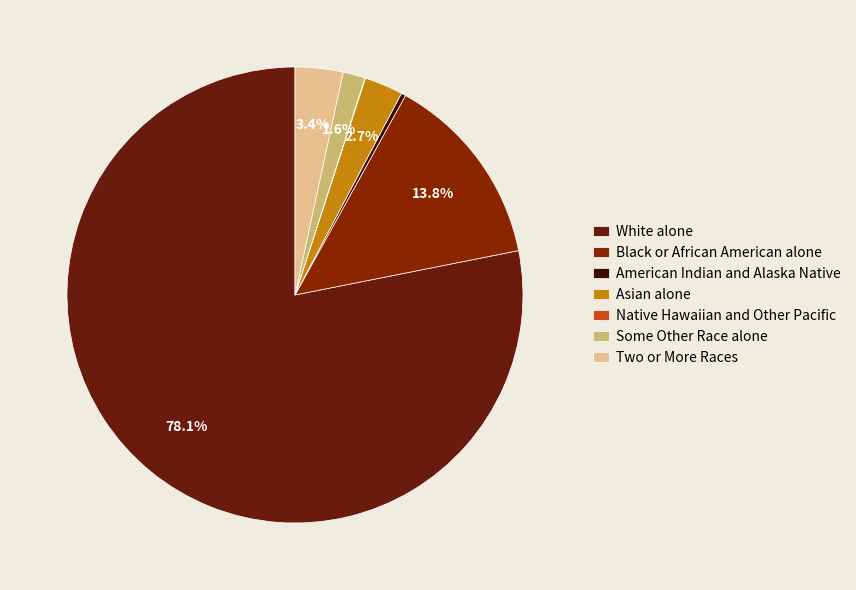

To the nearest percent, what is the difference between the largest and smallest slice percentages?

78%